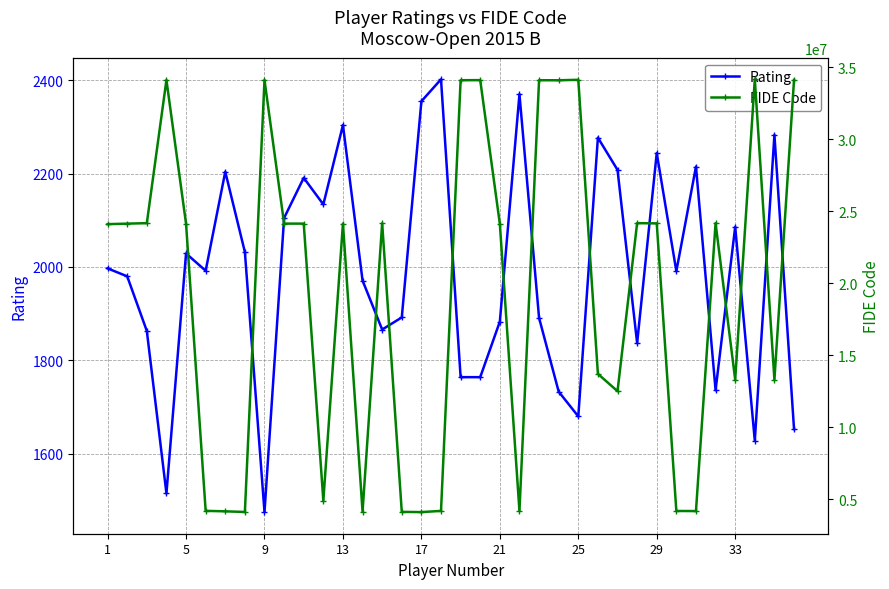

At how many categories does at least one series exceed 23509405?

21